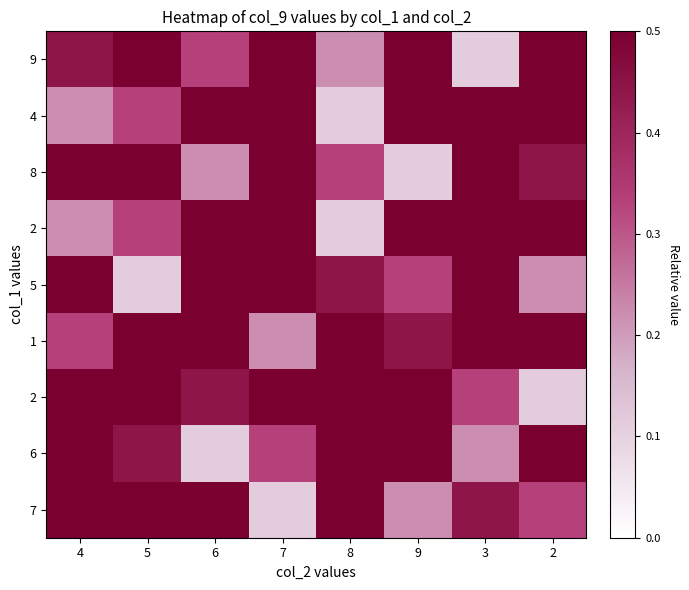

What is the total value across all series at 9?

4.9